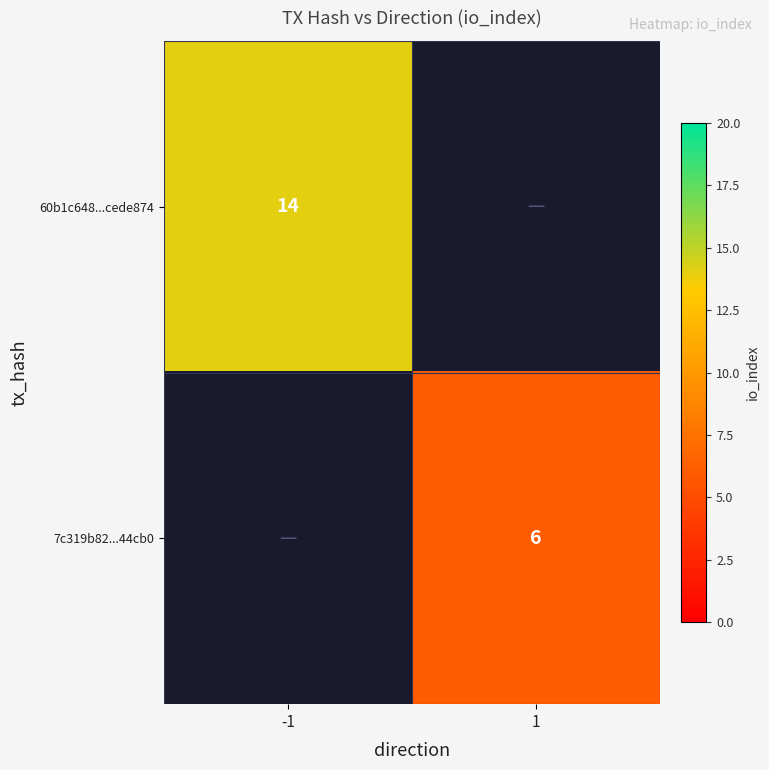

What is the maximum value shown in the chart?

14.0